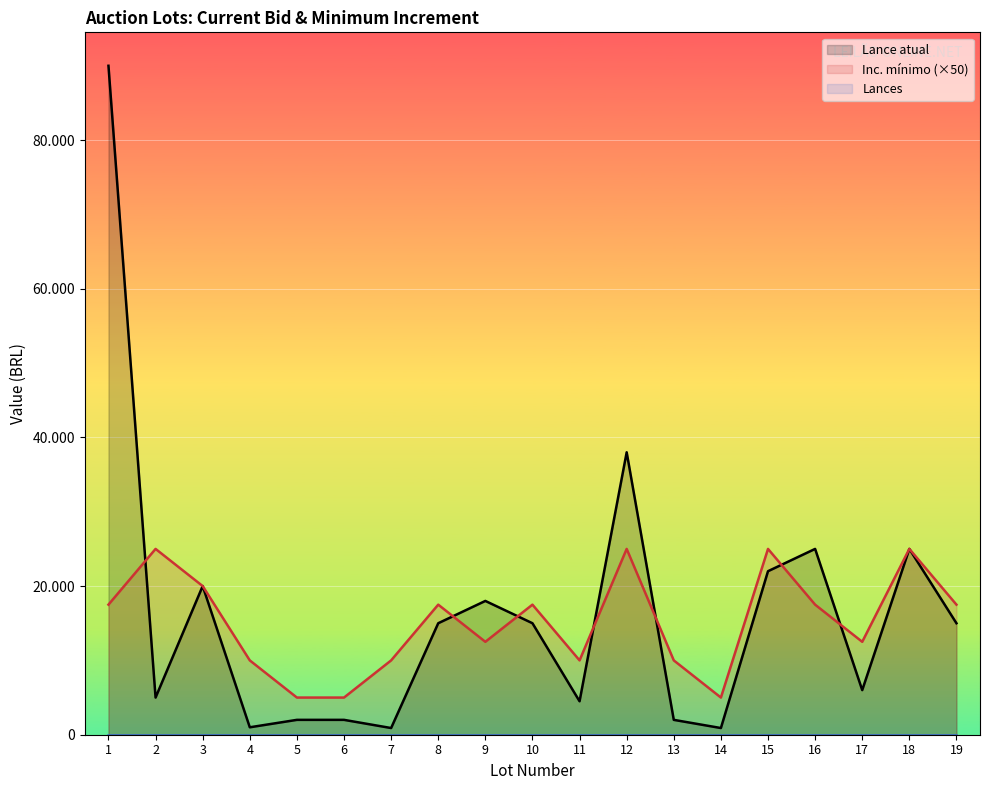

Reading left to right, transcribe all the data shown in this chart.

Lance atual: 1=90000	2=5000	3=20000	4=1000	5=2000	6=2000	7=900	8=15000	9=18000	10=15000	11=4500	12=38000	13=2000	14=900	15=22000	16=25000	17=6000	18=25000	19=15000
Inc. mínimo (×50): 1=17500	2=25000	3=20000	4=10000	5=5000	6=5000	7=10000	8=17500	9=12500	10=17500	11=10000	12=25000	13=10000	14=5000	15=25000	16=17500	17=12500	18=25000	19=17500
Lances: 1=0	2=0	3=0	4=0	5=0	6=0	7=0	8=0	9=0	10=0	11=0	12=0	13=0	14=0	15=0	16=0	17=0	18=0	19=0